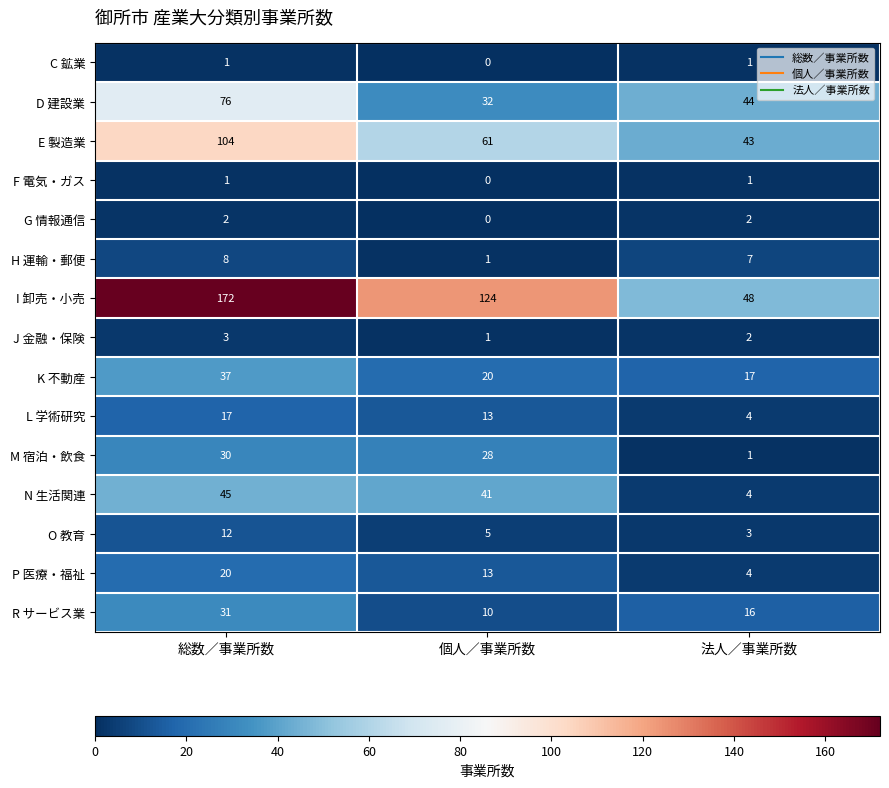

At which category does the chart reach its peak across all series?

総数／事業所数